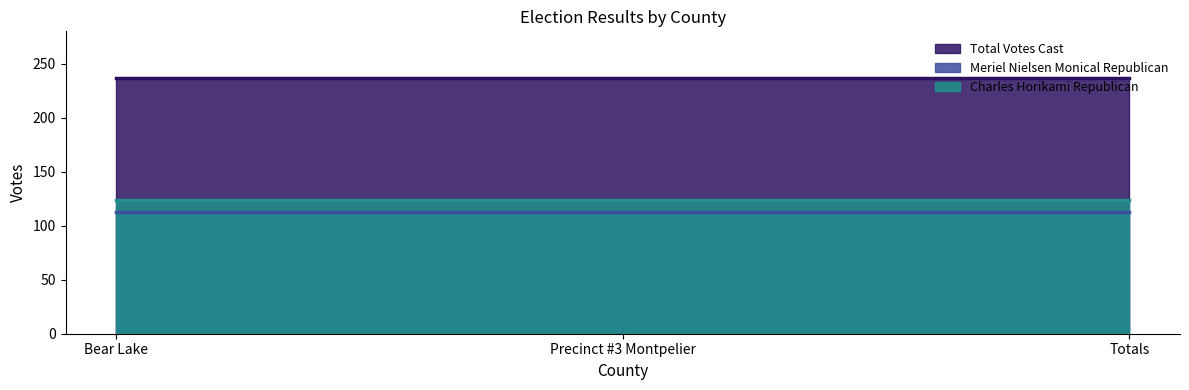

Which series has the largest total across all categories?

Total Votes Cast